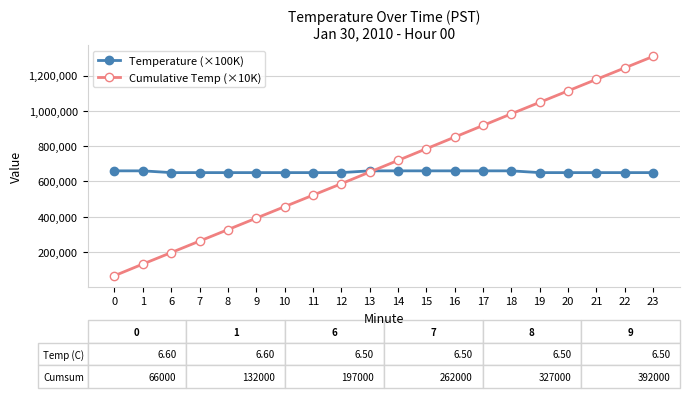

What is the difference between the Temperature (×100K) values at 15 and 9?

10000